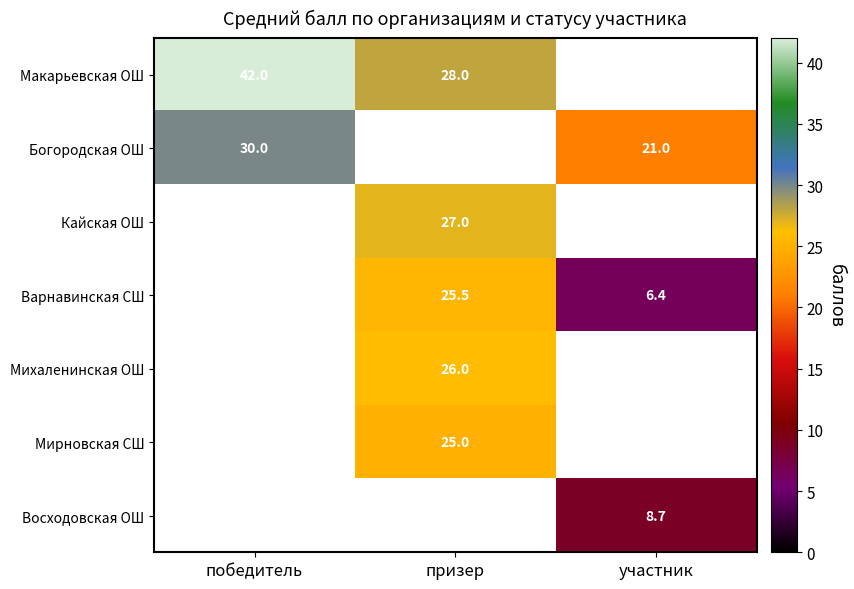

The Мирновская СШ series shows 43.3 at призер. True or false?

False